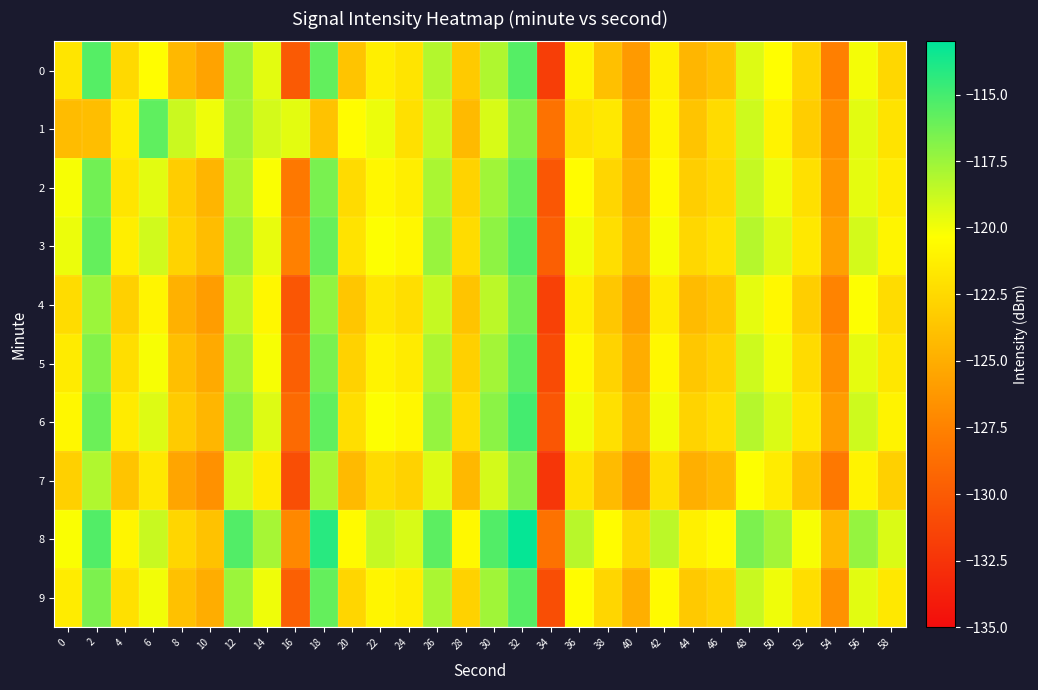

Which category has the lowest value across all series?

34